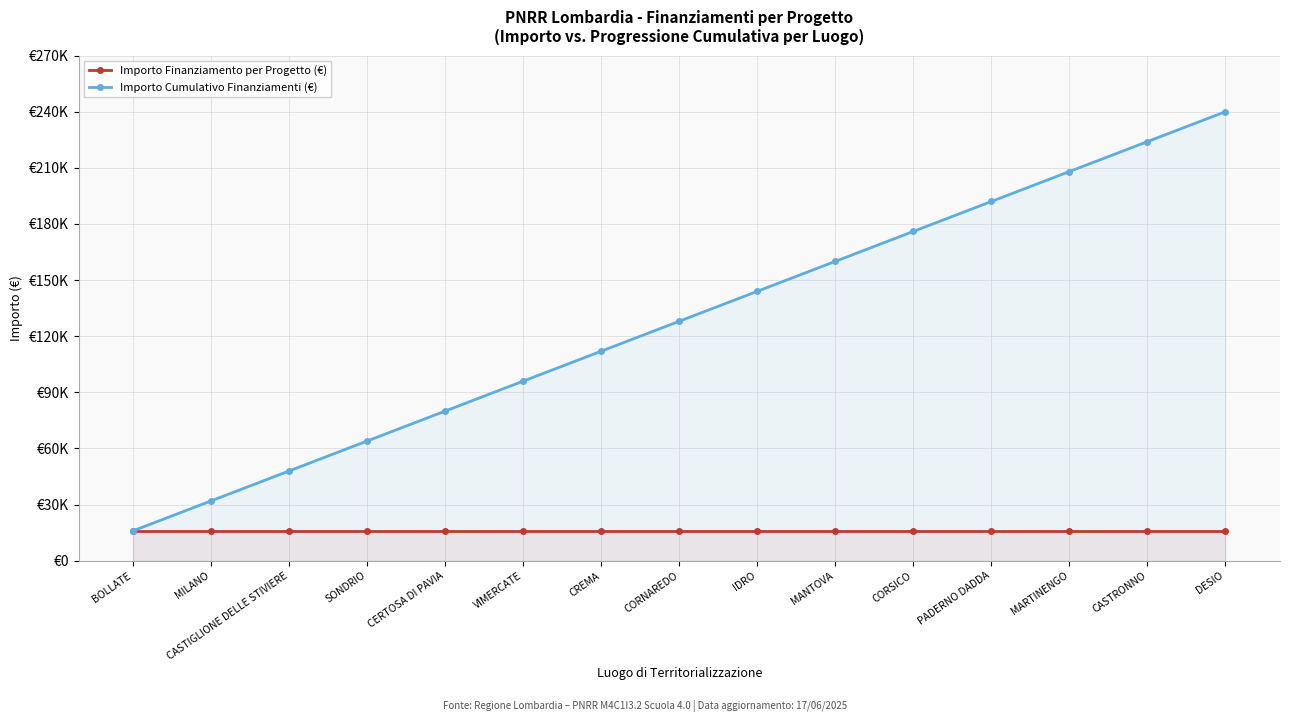

How many lines are shown in the chart?

2